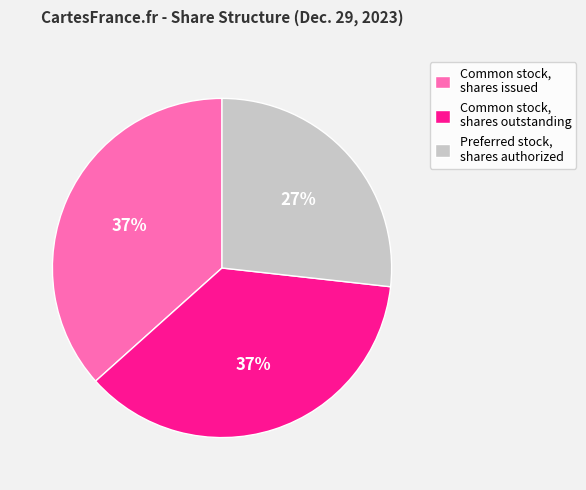

Does Preferred stock, shares authorized represent more than half of the total?

No